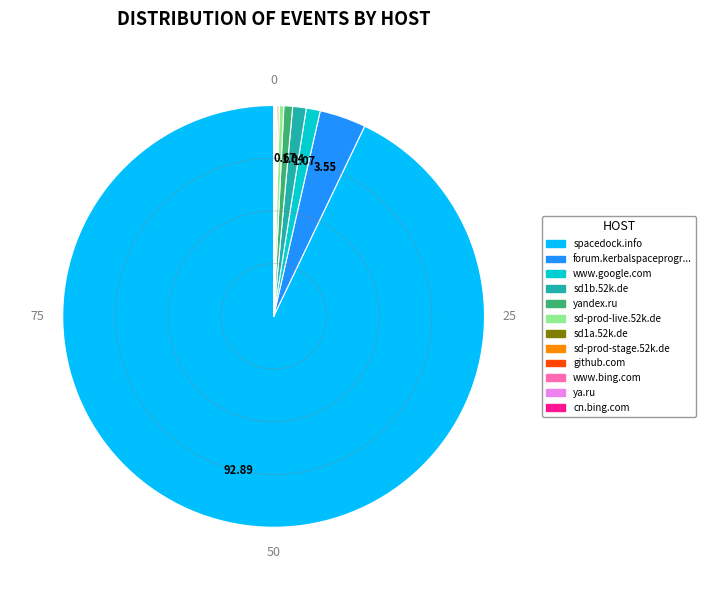

Is there a majority slice in this chart?

Yes